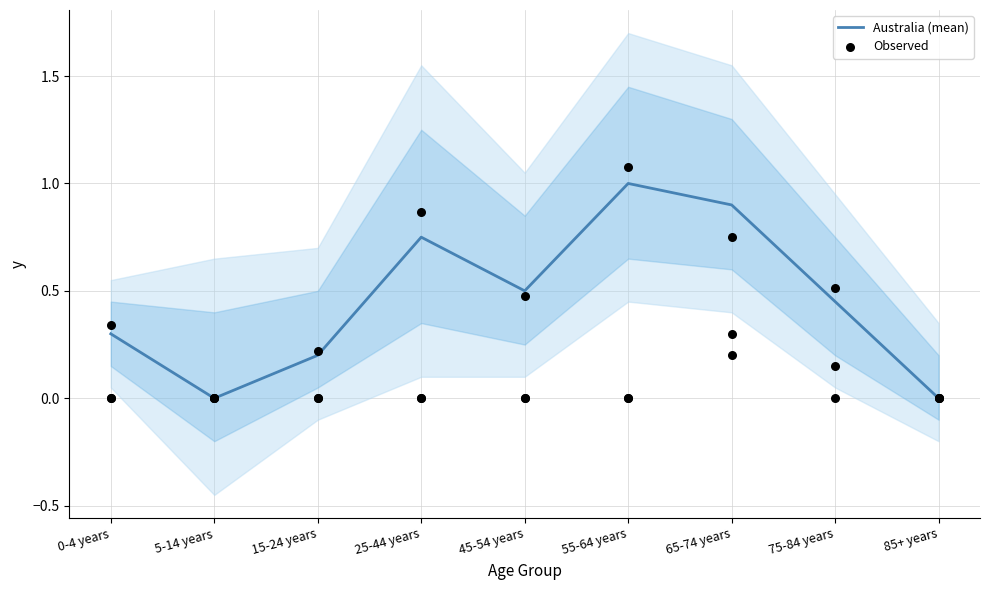

At which category is the sum across all series the highest?

55-64 years